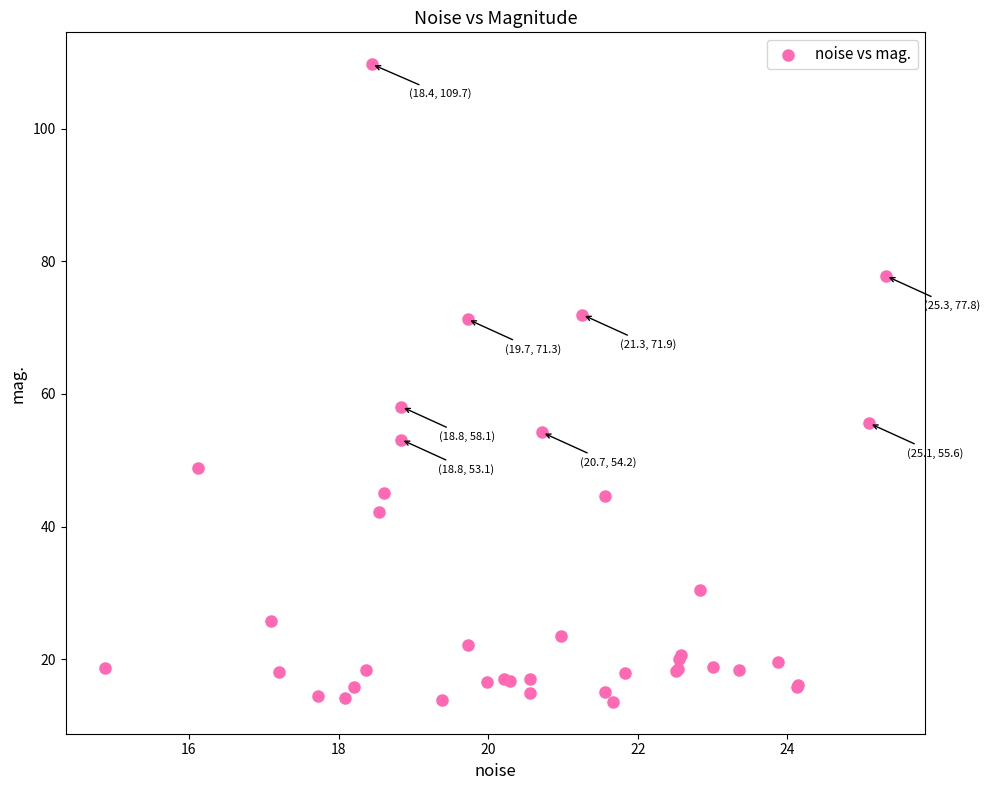

What Y value in the scatter plot is closest to 61?

58.1